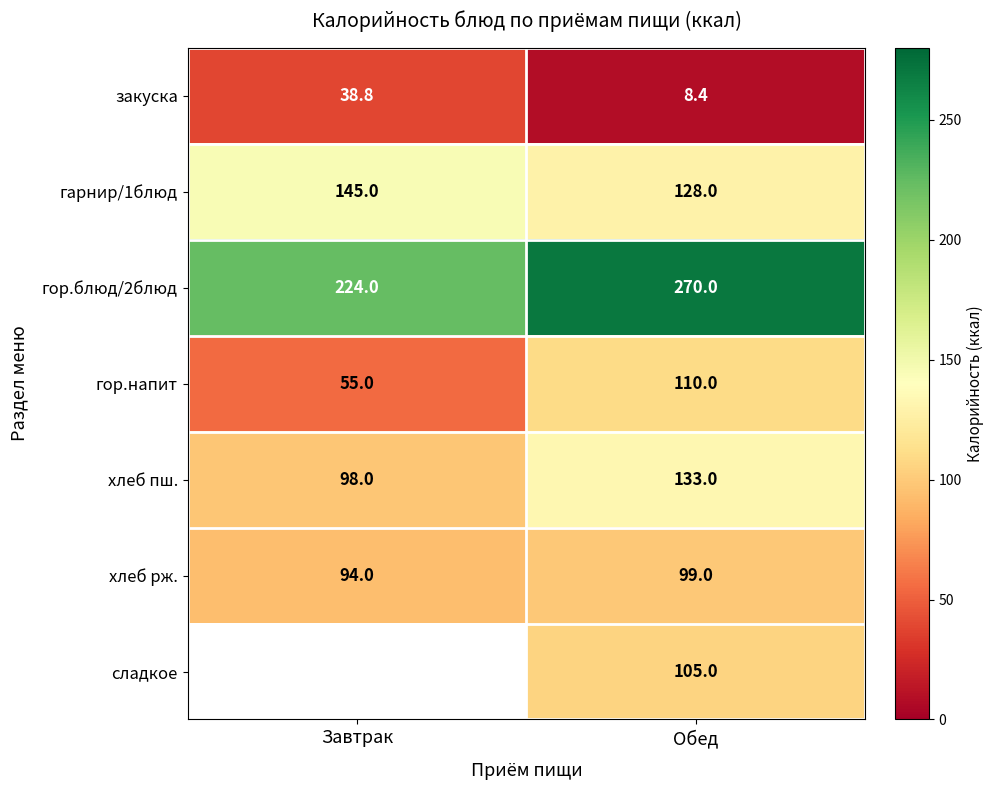

True or false: гор.блюд/2блюд has a value of 270.0 at Обед.

True